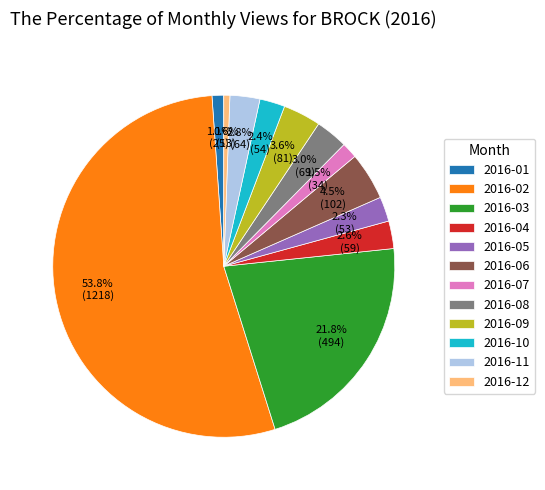

To the nearest percent, what is the combined percentage of 2016-01 and 2016-06?

6%